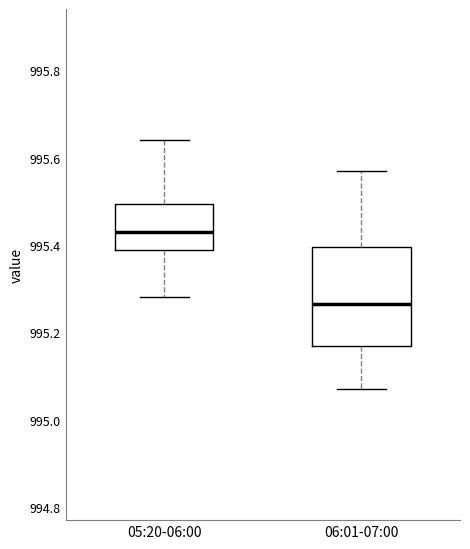

Comparing the boxes themselves (not the whiskers), which one is the tallest?

06:01-07:00